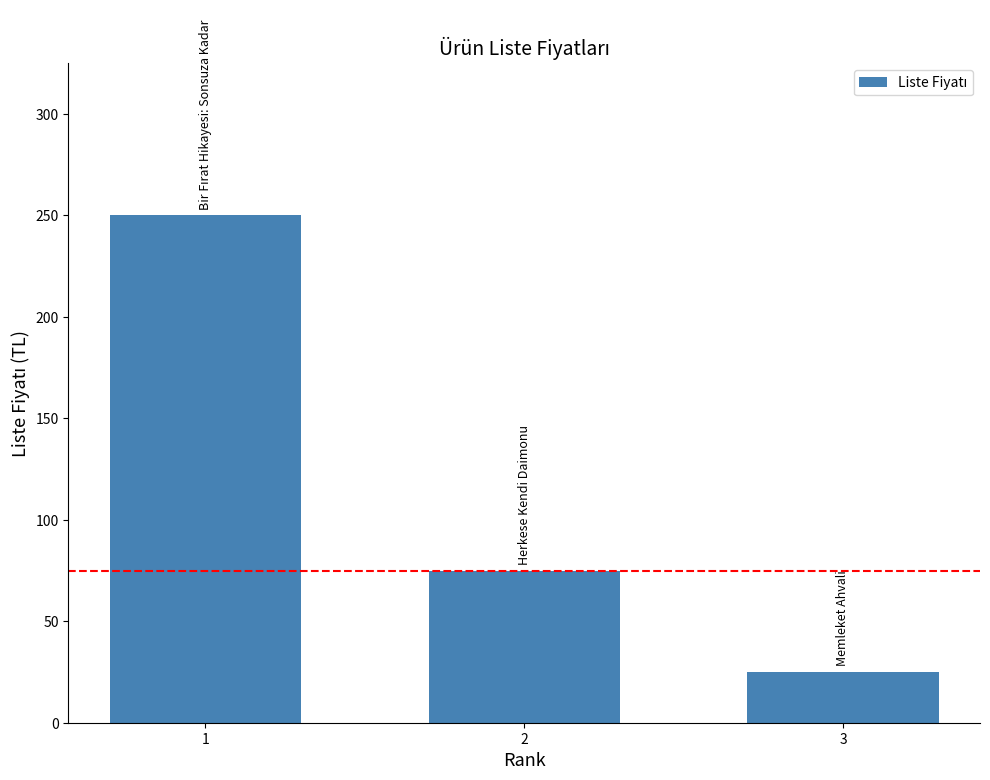

At which label is the value closest to 137?

2